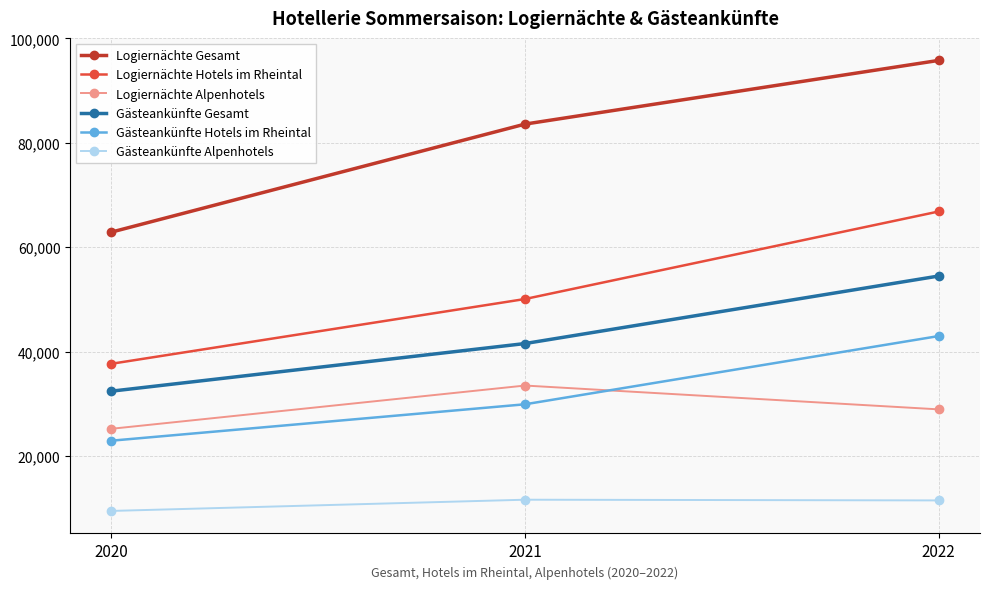

What is the sum of all Logiernächte Hotels im Rheintal values?

154606